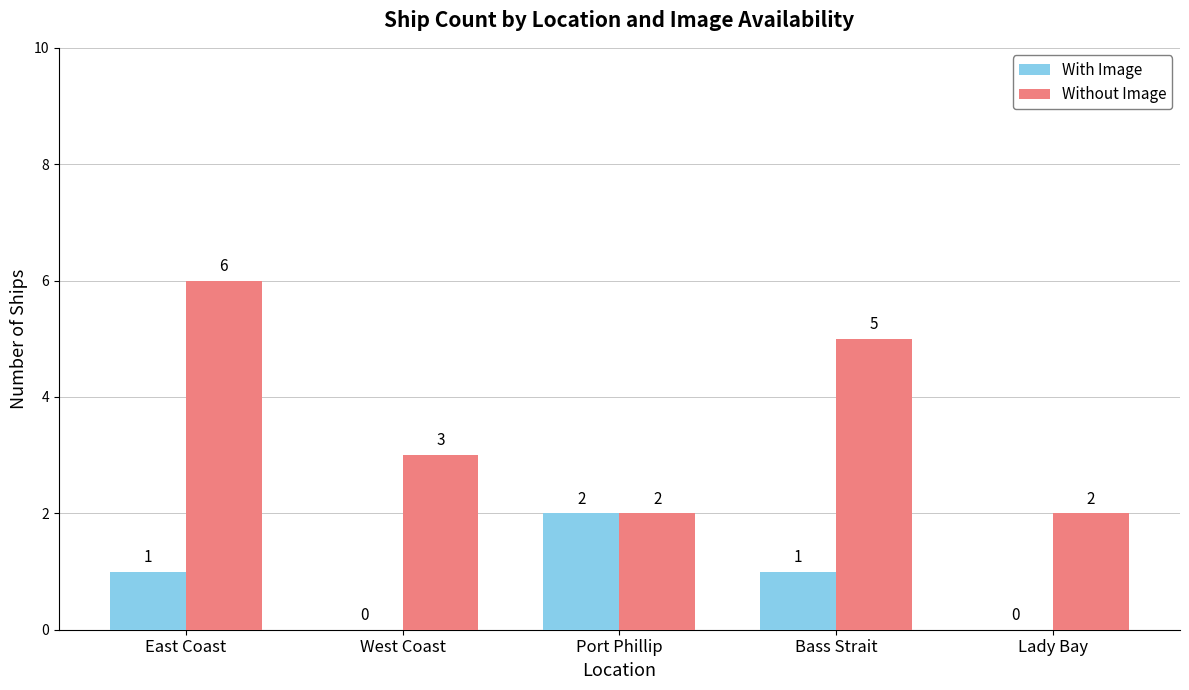

What is the approximate value of Without Image at Bass Strait?

5